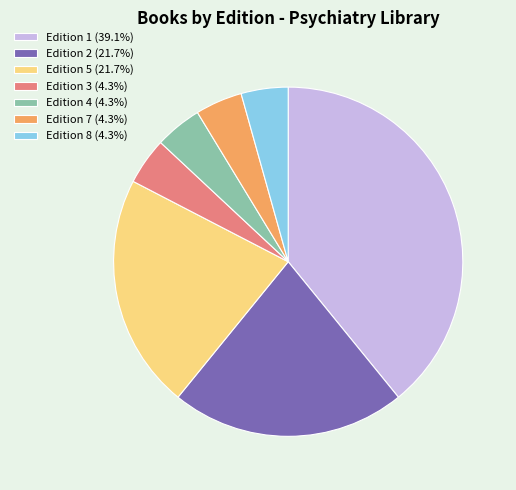

Does any single category account for the majority?

No